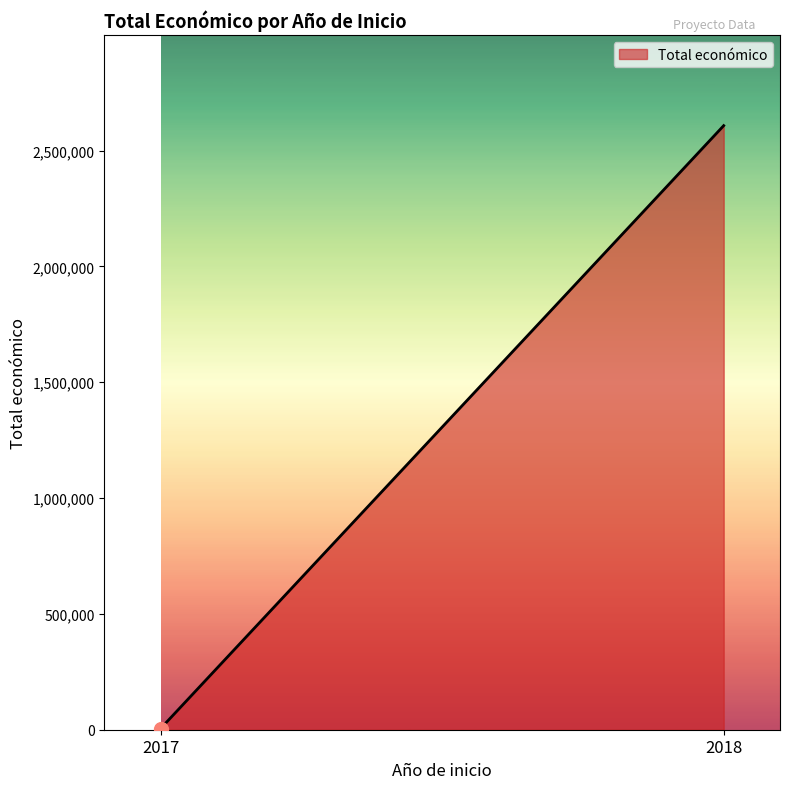

Approximately how many times larger is the value at 2018 compared to 2017?

459.2